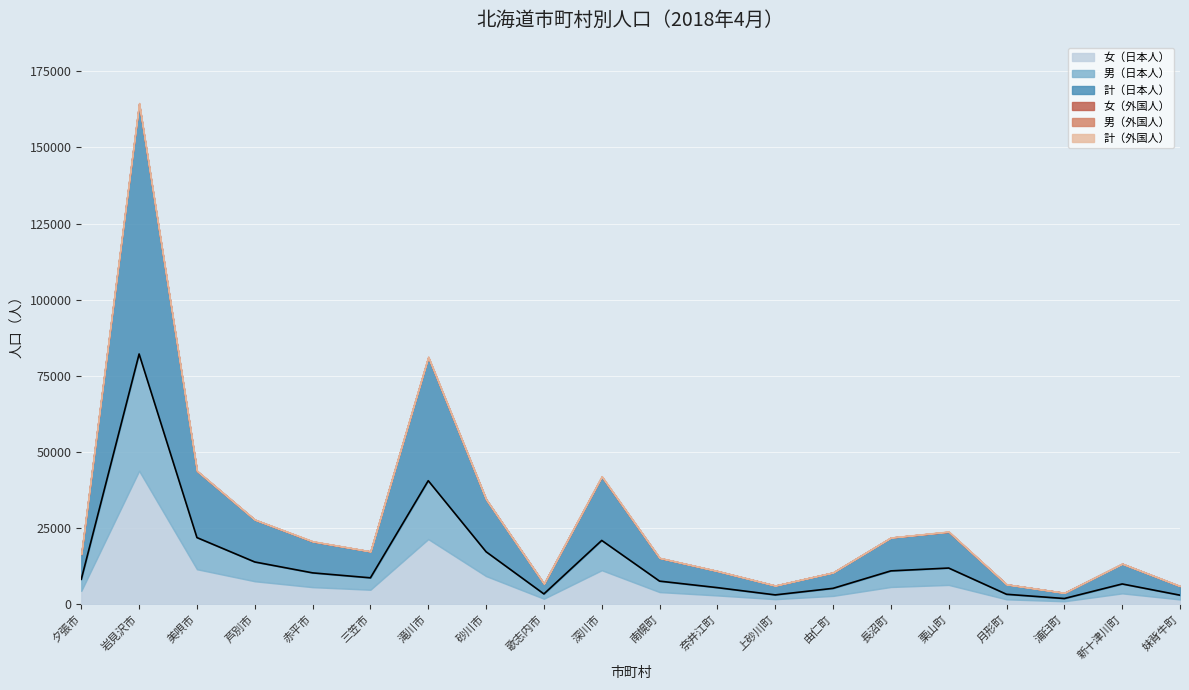

What is the greatest value displayed?

82182